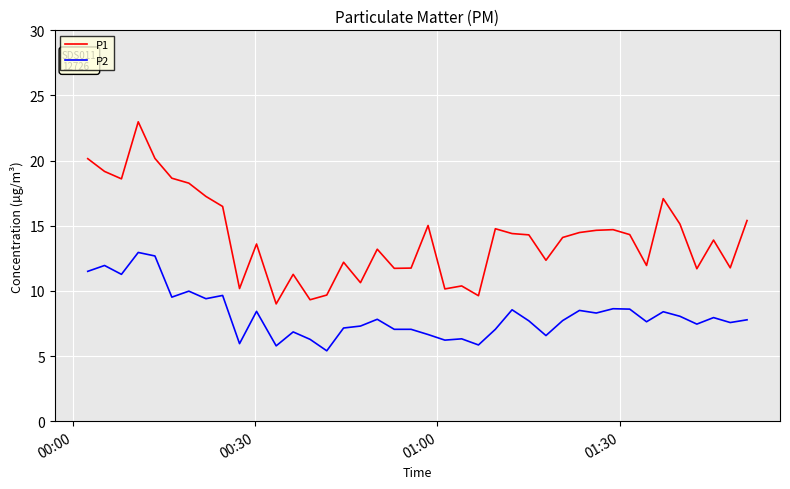

What is the minimum value for P2?

5.4